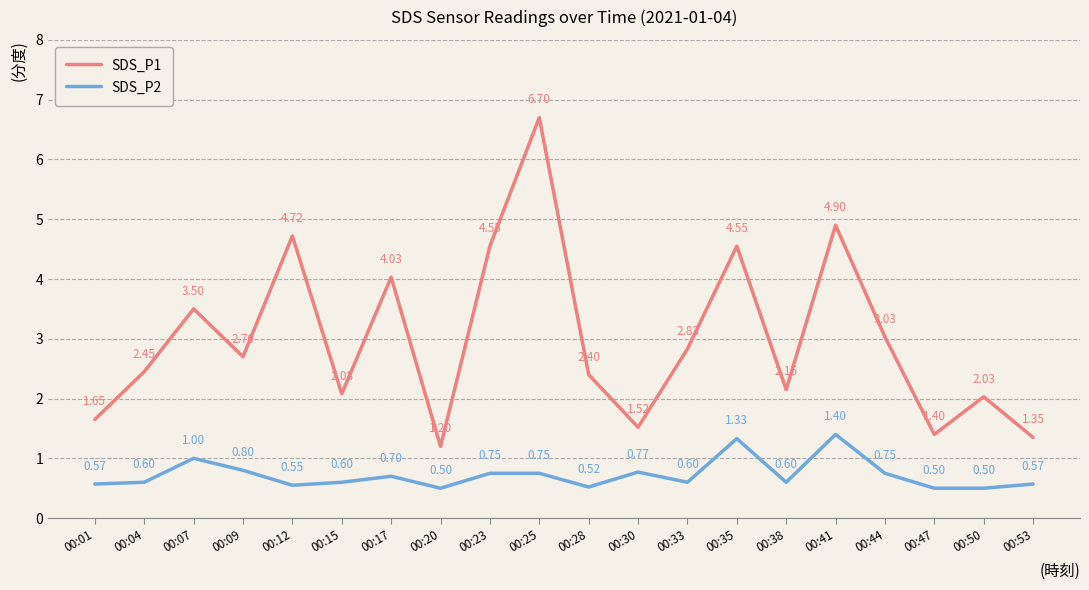

True or false: SDS_P2 and SDS_P1 intersect in this chart.

False